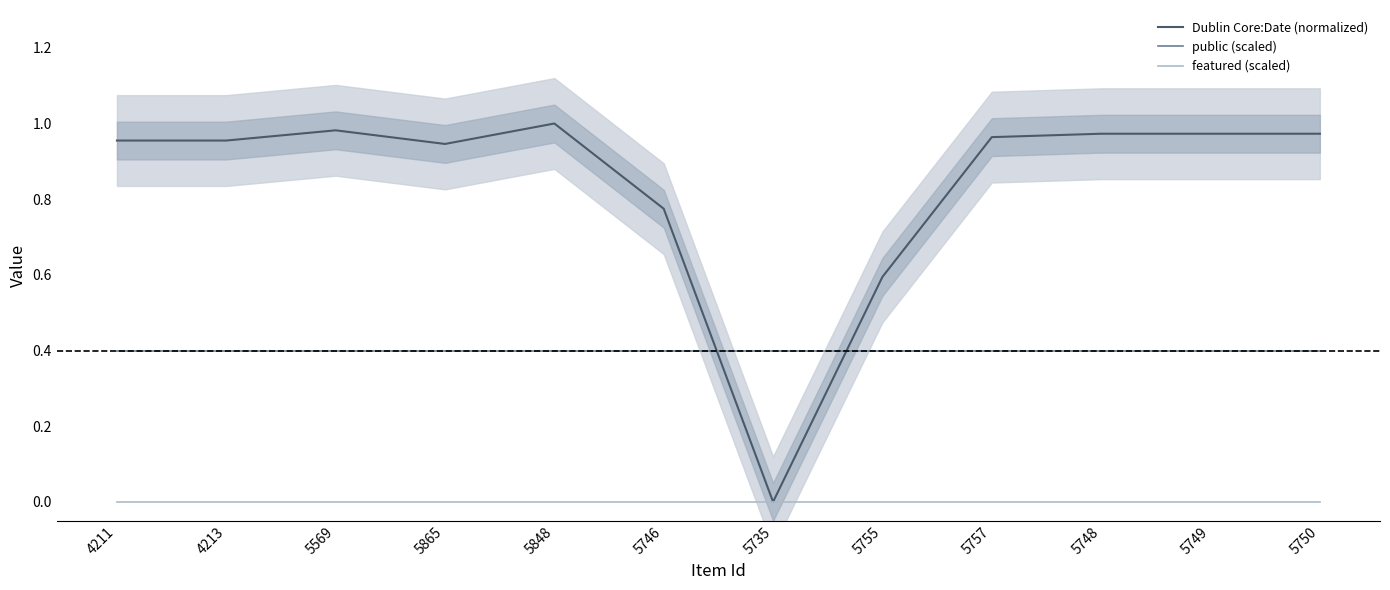

Is the value of featured (scaled) at 5748 greater than the value of Dublin Core:Date (normalized) at 4211?

No